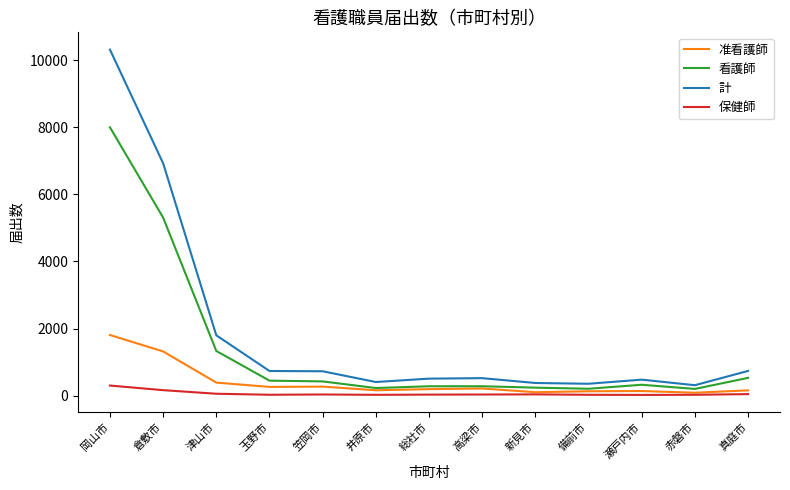

Rank the series by their maximum value, from highest to lowest.

計, 看護師, 准看護師, 保健師